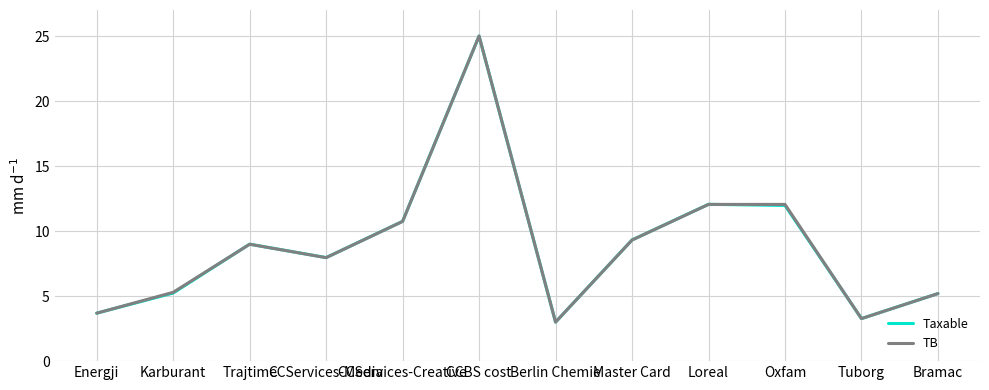

What value does the Taxable series have at Trajtime?

9.0